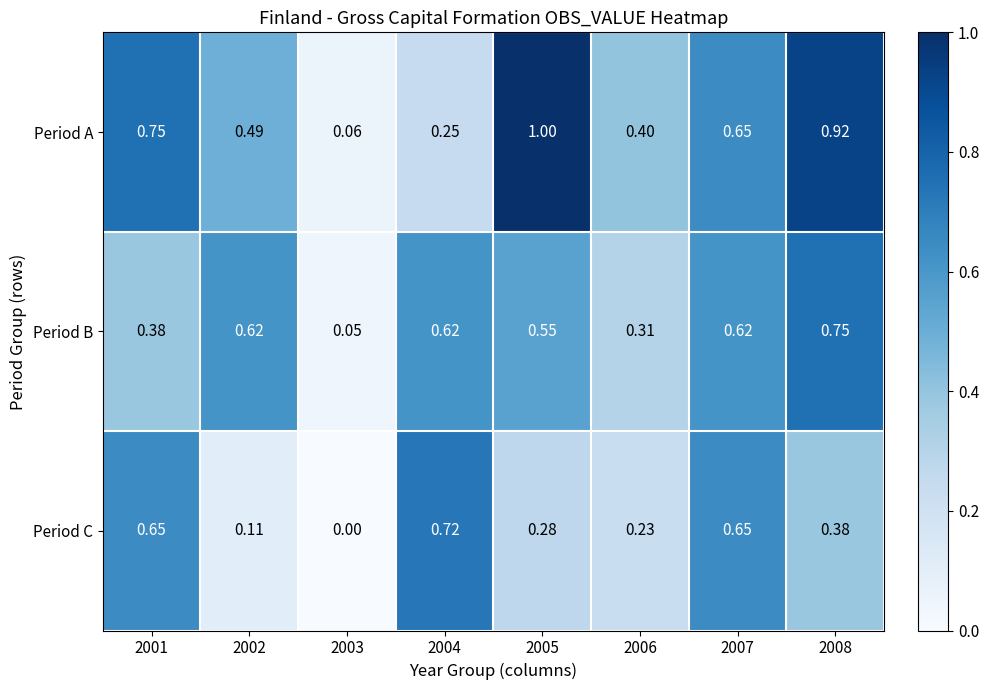

Rank the series by their maximum value, from lowest to highest.

Period C, Period B, Period A